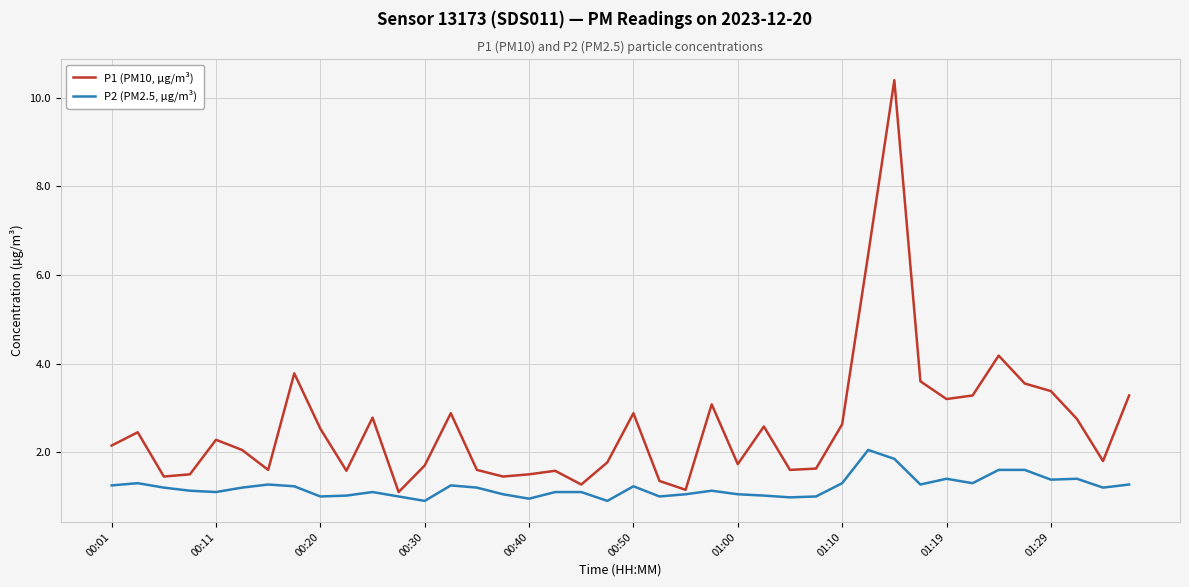

Rank the series by their average value, from lowest to highest.

P2 (PM2.5, µg/m³), P1 (PM10, µg/m³)